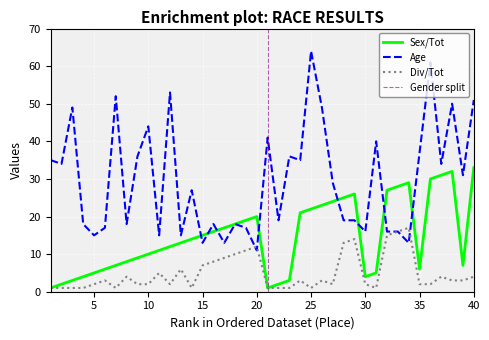

Which series has the largest range (max minus min)?

Age